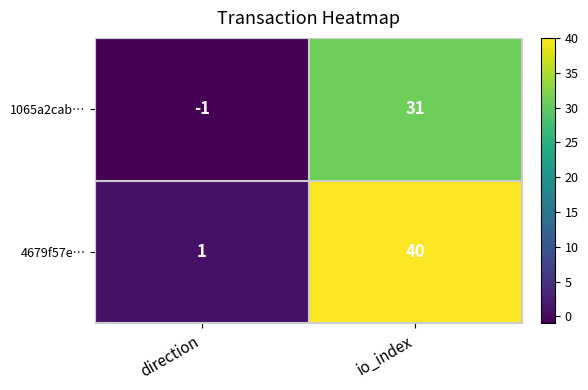

At which label is 4679f57e… closest to 20?

direction